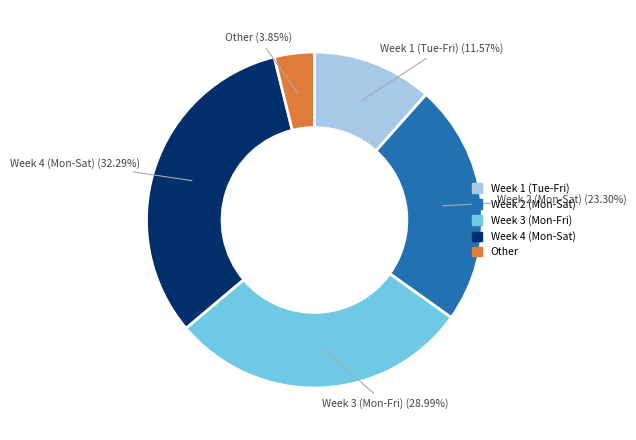

Does any single category account for the majority?

No